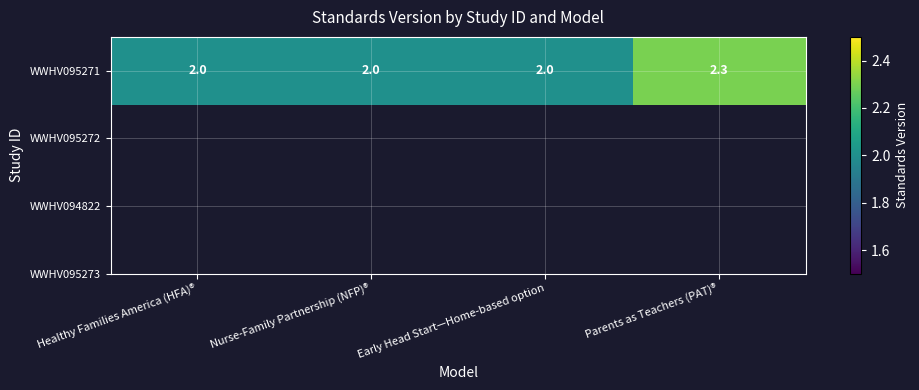

The chart shows a value of 3.5 at Early Head Start—Home-based option. True or false?

False